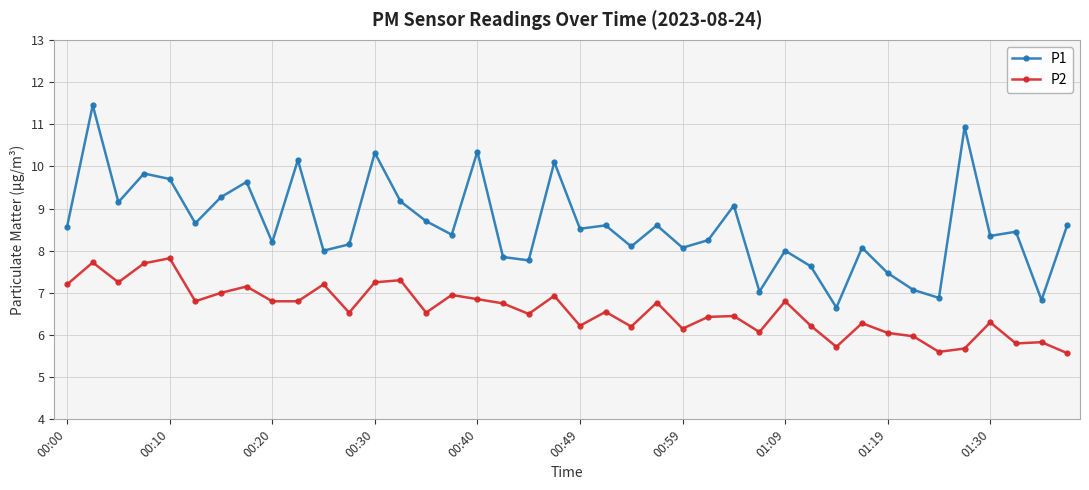

What are all the series names shown in the legend?

P1, P2